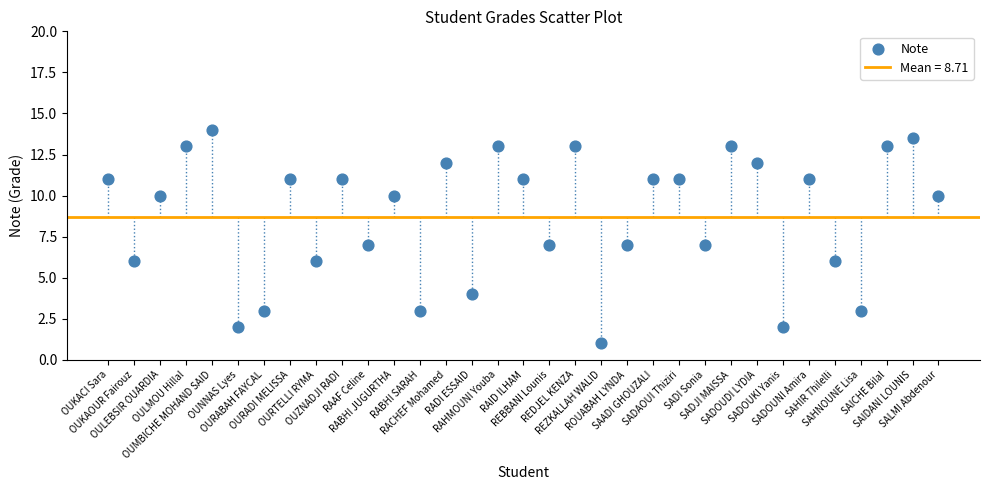

Count the number of points in this scatter plot.

33